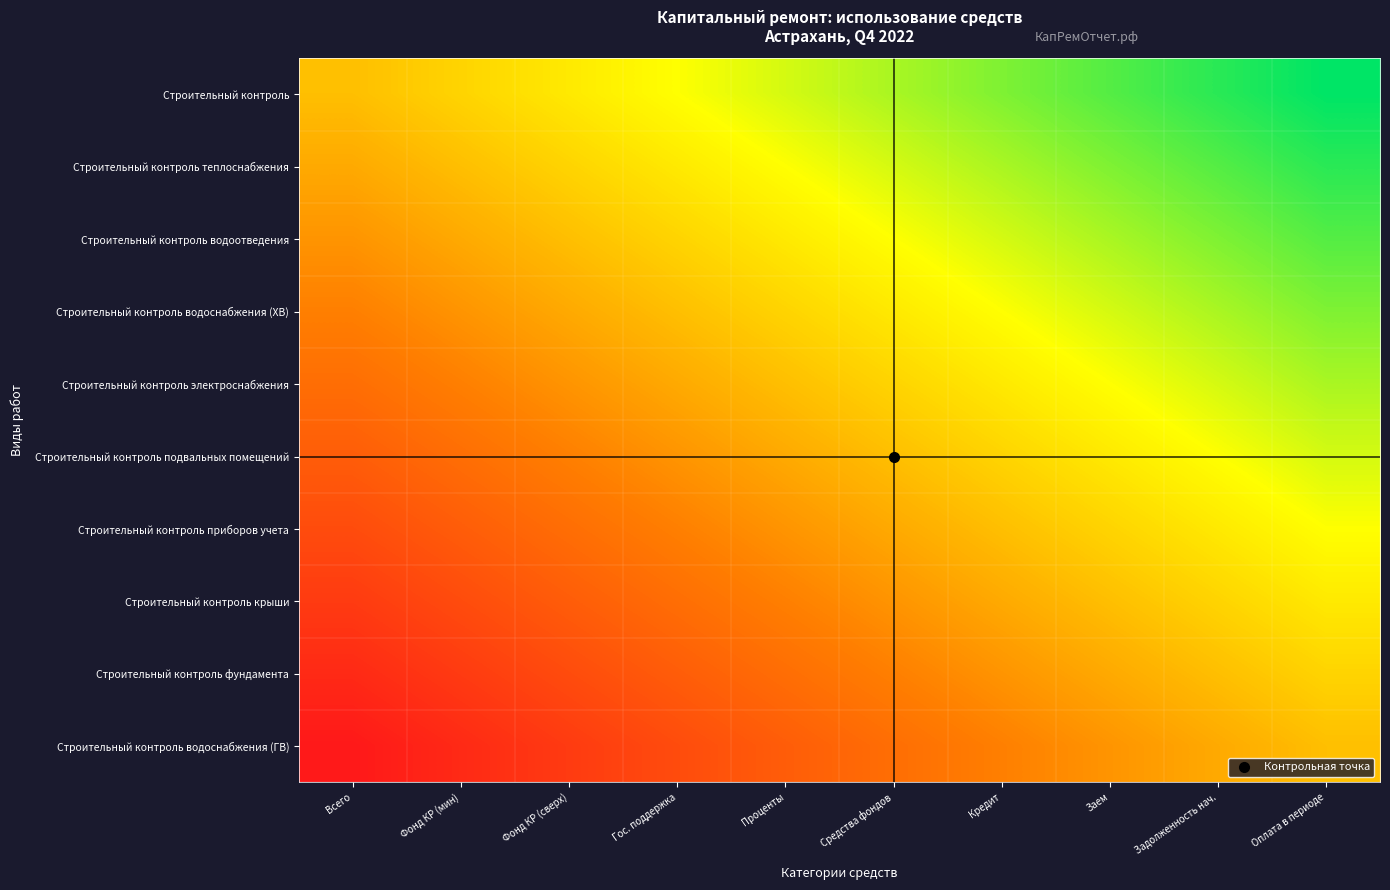

List the series in order of their peak value, highest first.

Строительный контроль, Строительный контроль теплоснабжения, Строительный контроль водоотведения, Строительный контроль водоснабжения (ХВ), Строительный контроль электроснабжения, Строительный контроль подвальных помещений, Строительный контроль приборов учета, Строительный контроль крыши, Строительный контроль фундамента, Строительный контроль водоснабжения (ГВ)